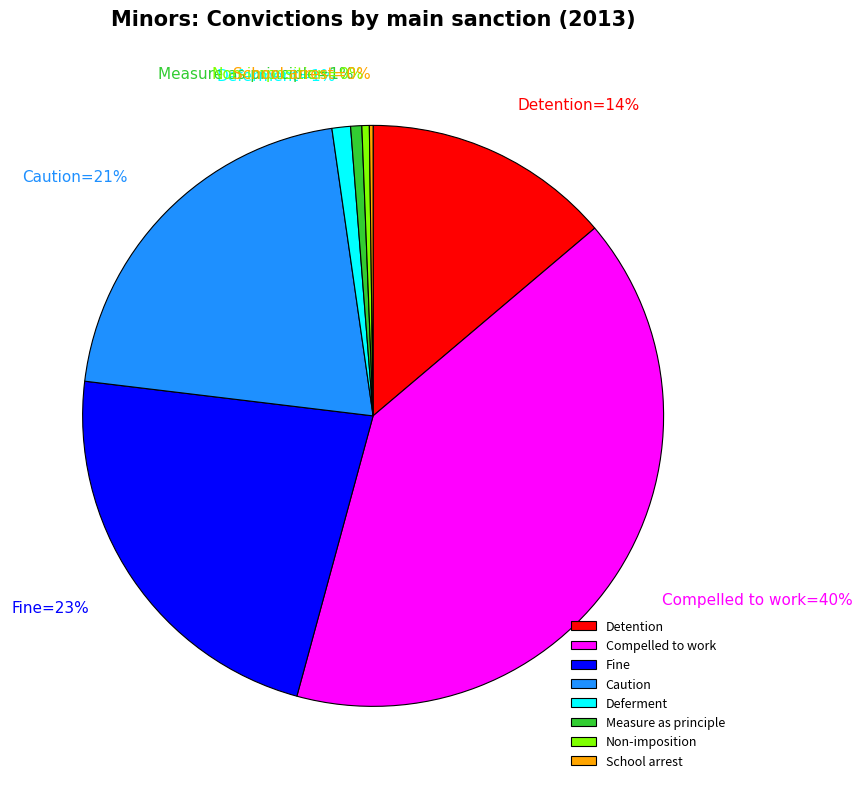

To the nearest percent, what is the average slice percentage?

12%